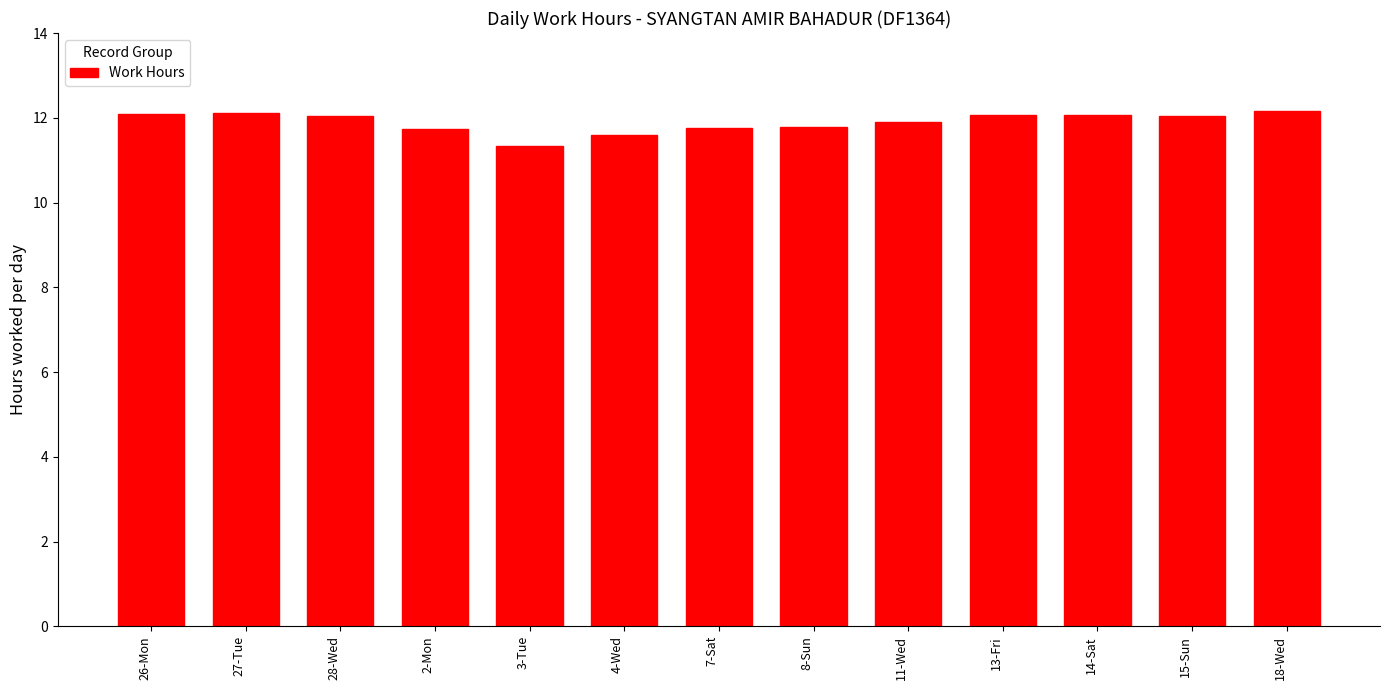

What position from the right is 26-Mon?

13